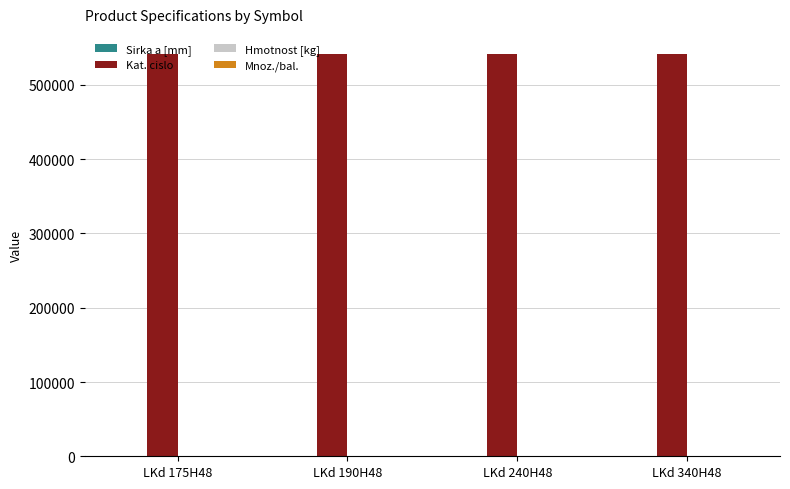

How many groups of bars are there?

4